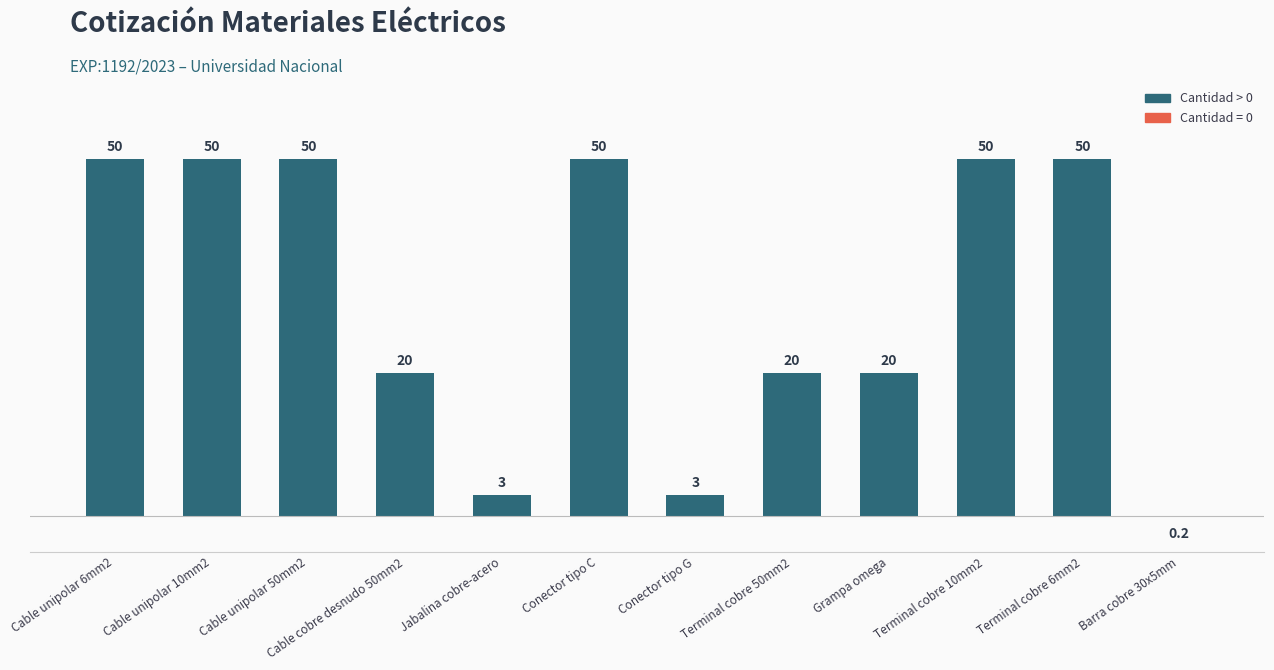

True or false: the data shows 0 at Barra cobre 30x5mm.

True